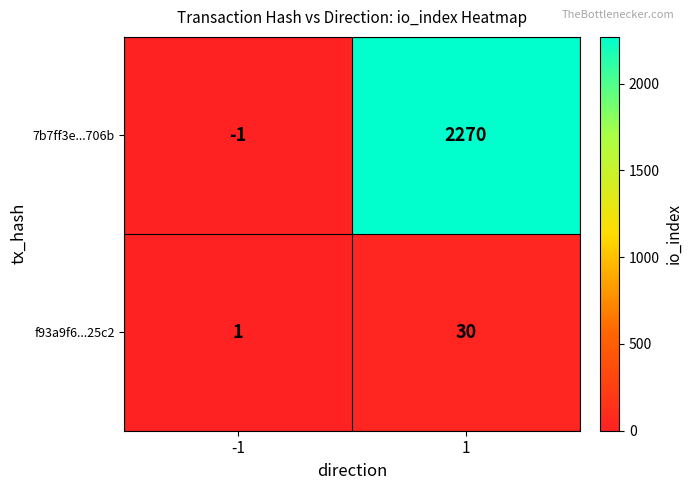

Reading left to right, what are all the values shown in this chart?

7b7ff3e...706b: -1	2270
f93a9f6...25c2: 1	30